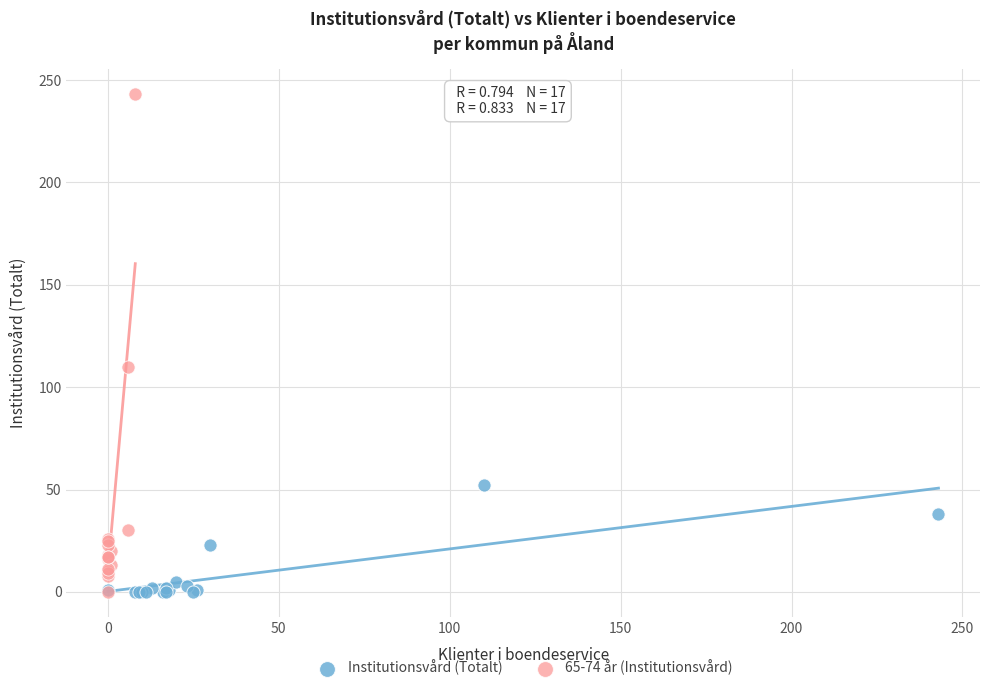

Which series reaches the maximum Y coordinate?

65-74 år (Institutionsvård)